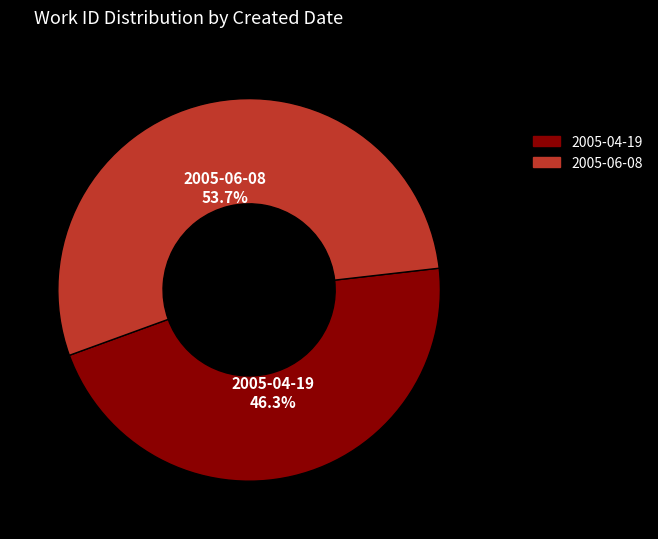

How many slices are in this pie chart?

2